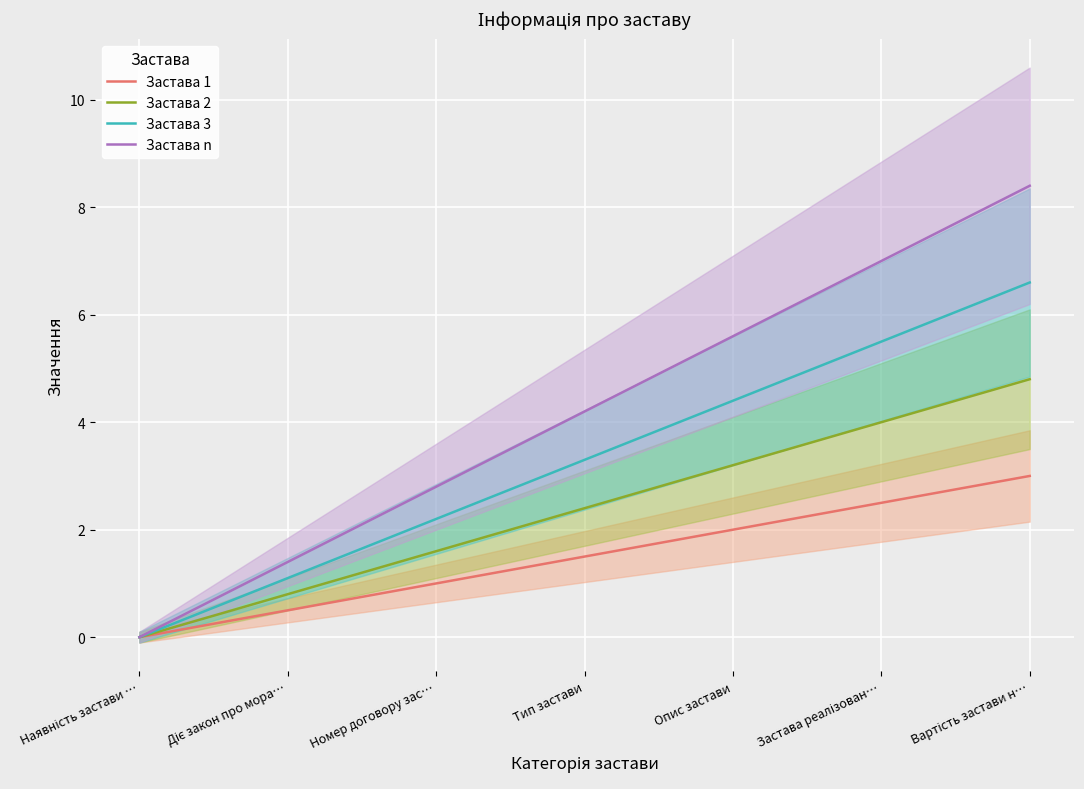

Between Діє закон про мора… and Опис застави, which series saw the biggest shift?

Застава n